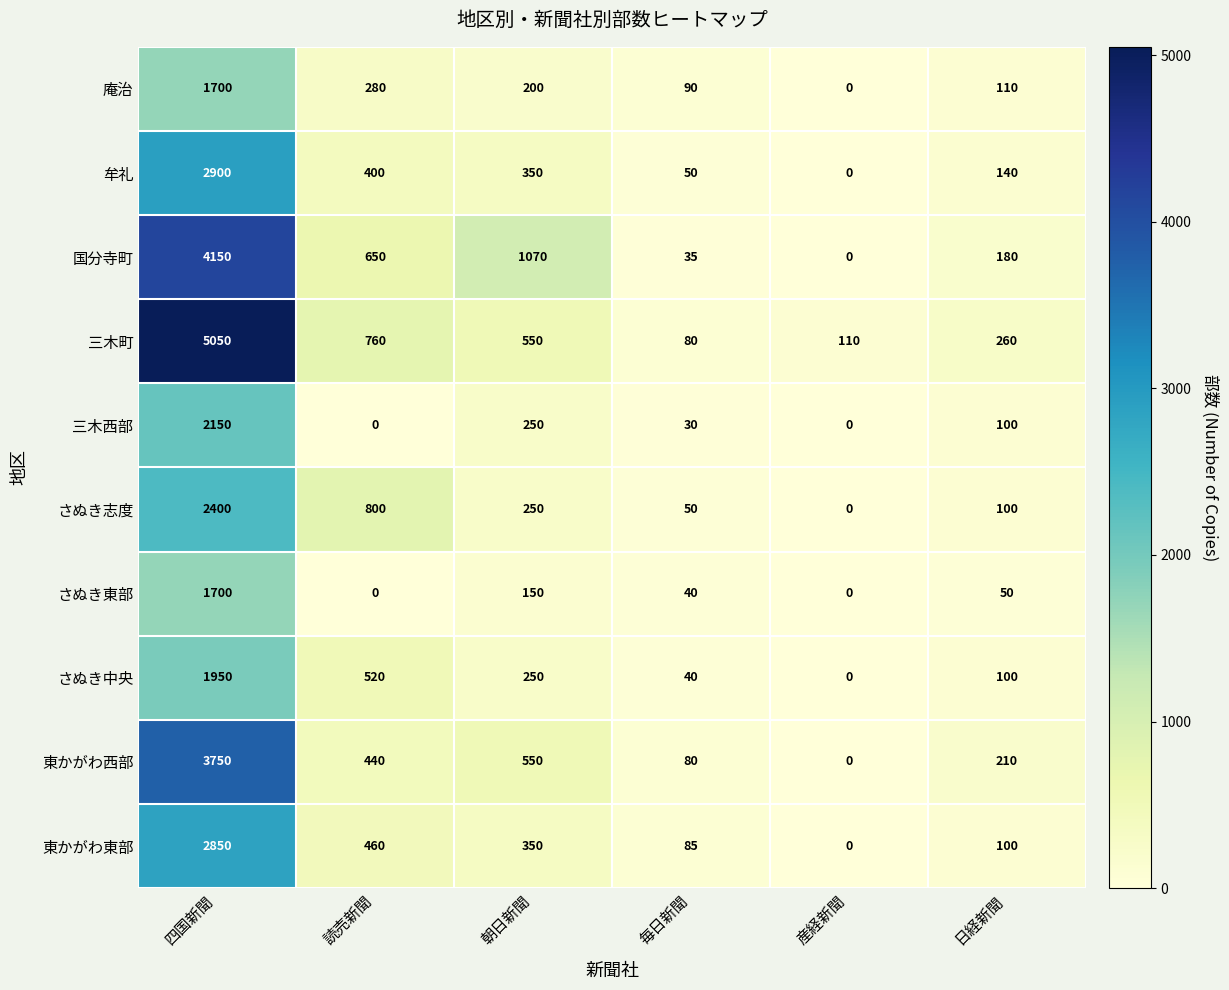

What is the approximate value of さぬき東部 at 毎日新聞?

40